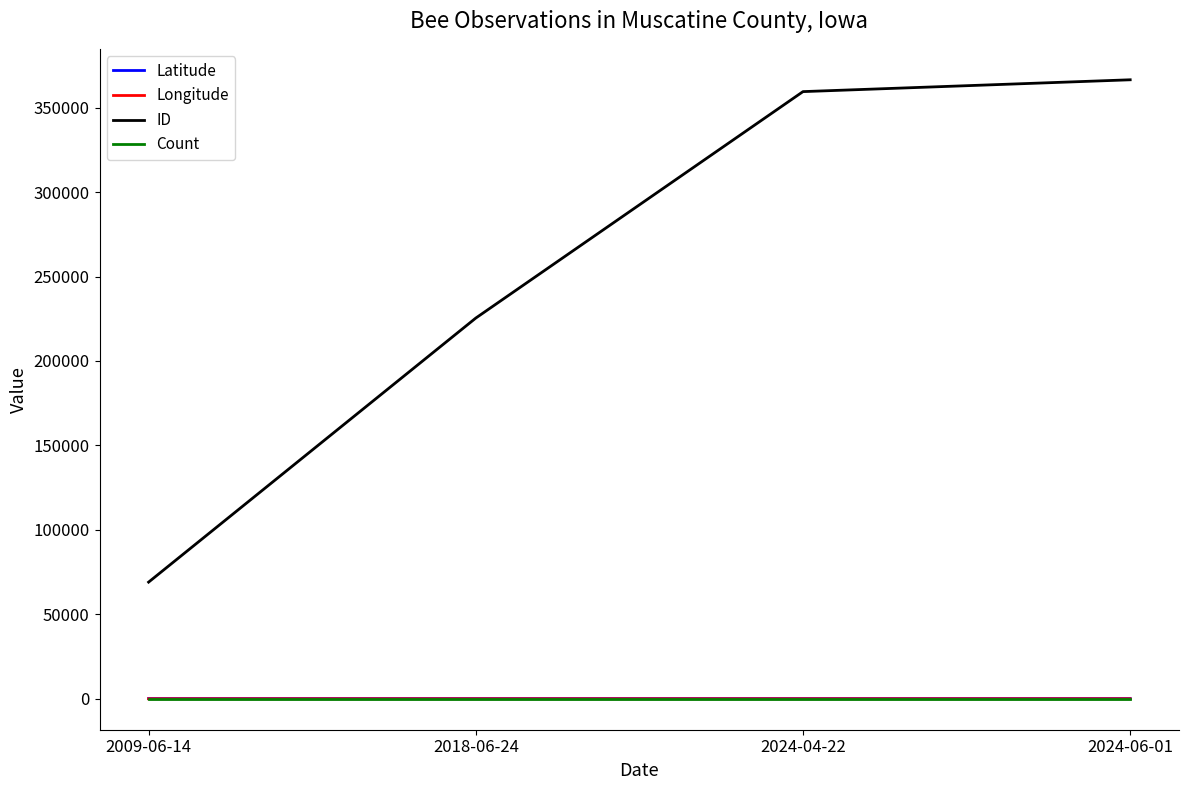

True or false: ID and Count intersect in this chart.

False